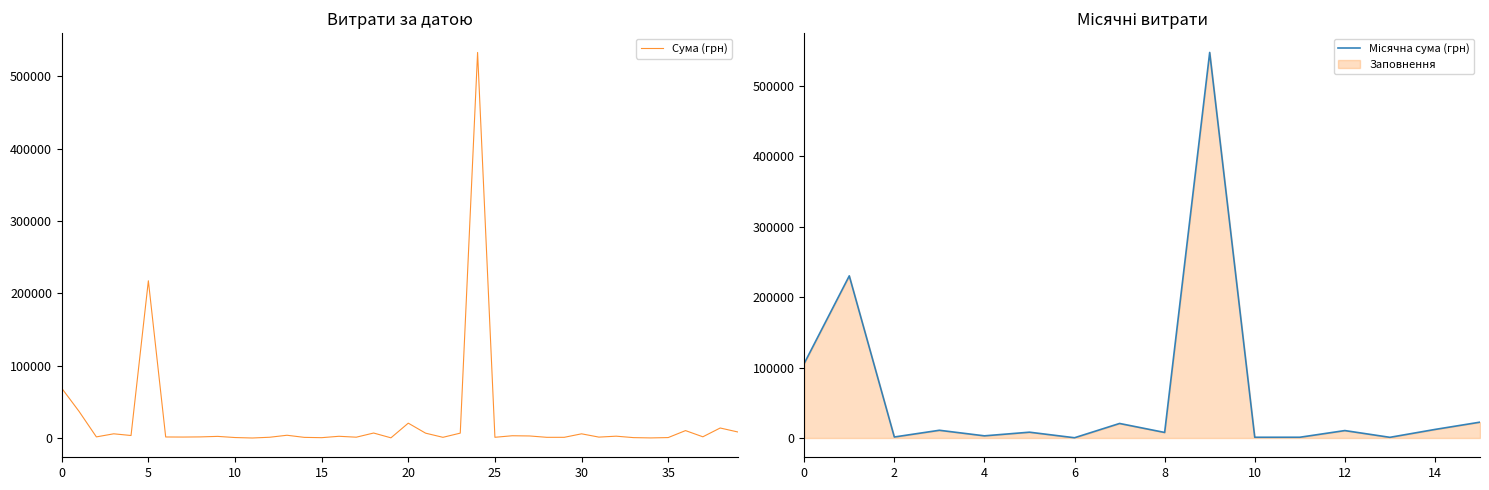

What is the change in value from 01.11.2018 to 06.04.2018?

-18267.0